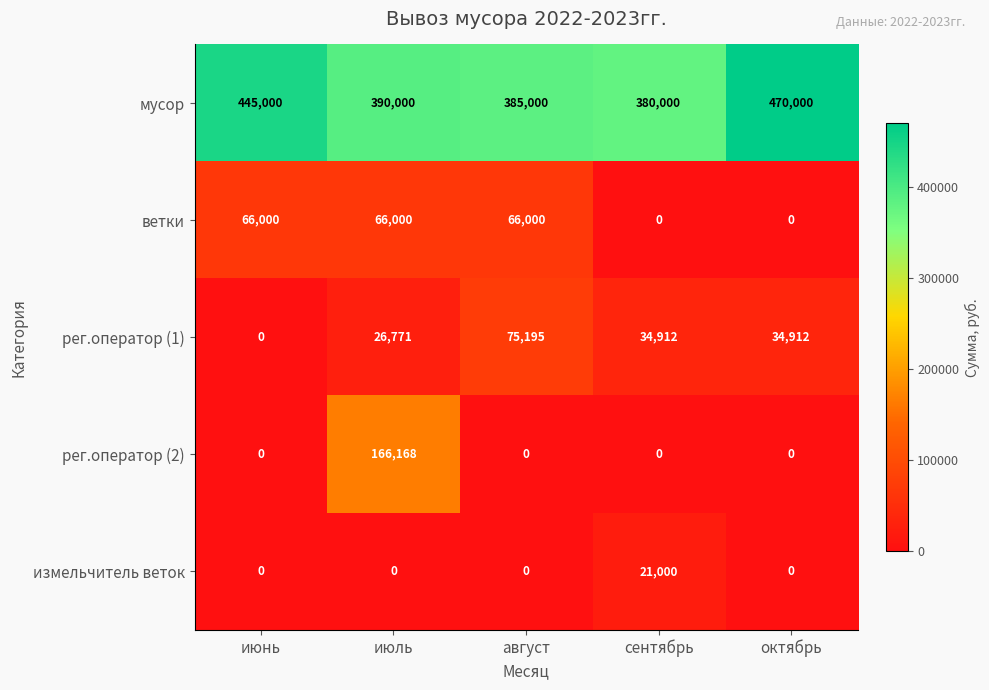

Is it true that измельчитель веток equals 0 at июль?

True